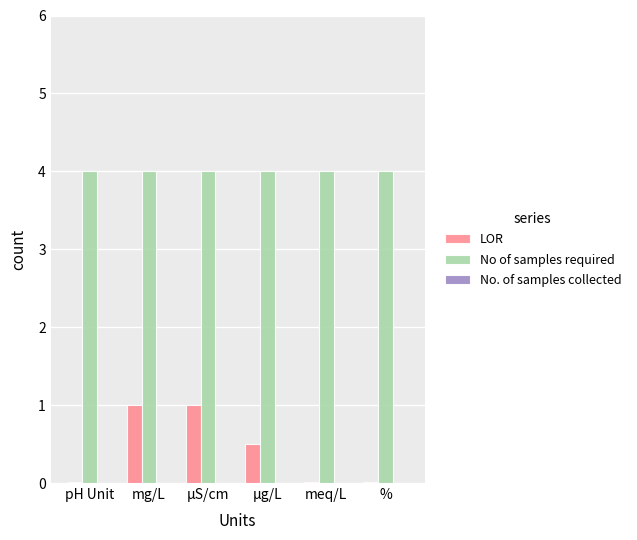

Is the value of No of samples required at µS/cm greater than the value of LOR at pH Unit?

Yes